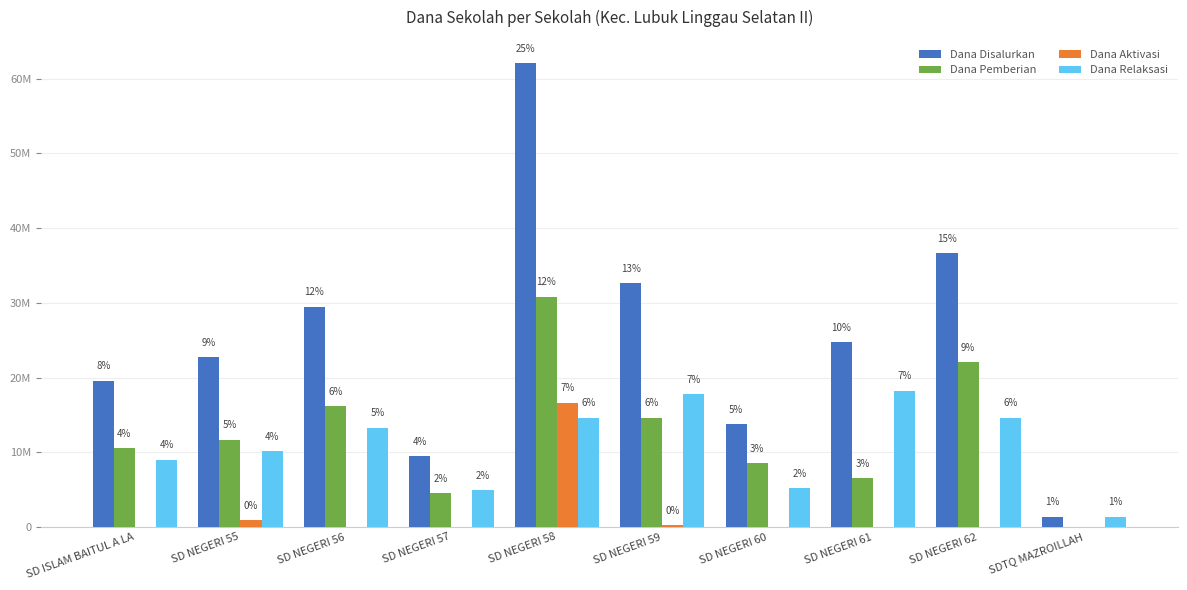

What are all the series names shown in the legend?

Dana Disalurkan, Dana Pemberian, Dana Aktivasi, Dana Relaksasi